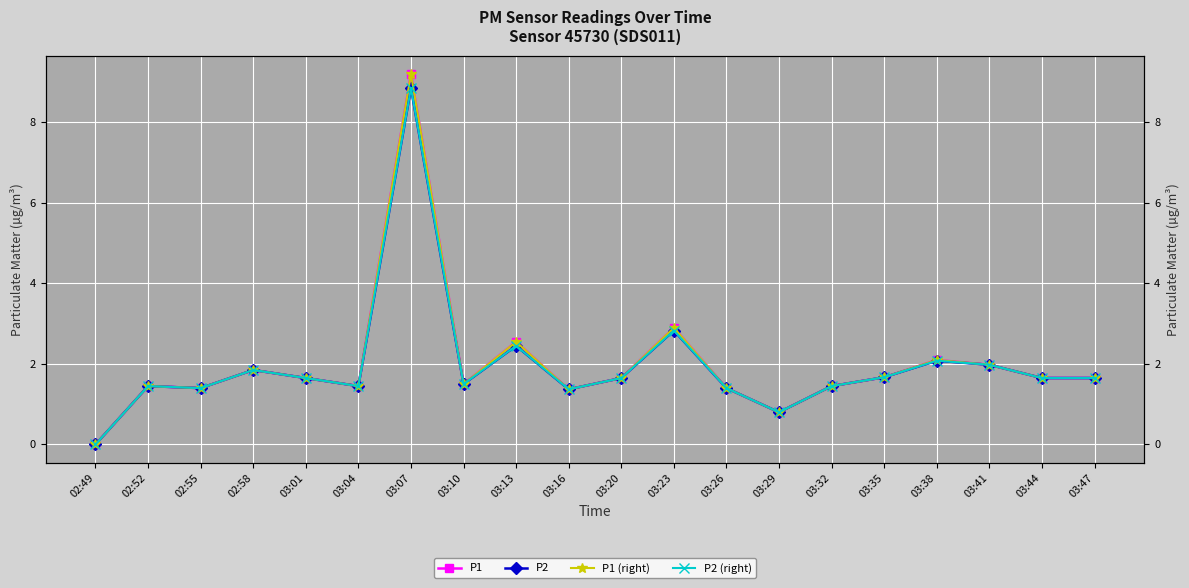

True or false: P2 has more than 0 points higher than both neighbors.

True